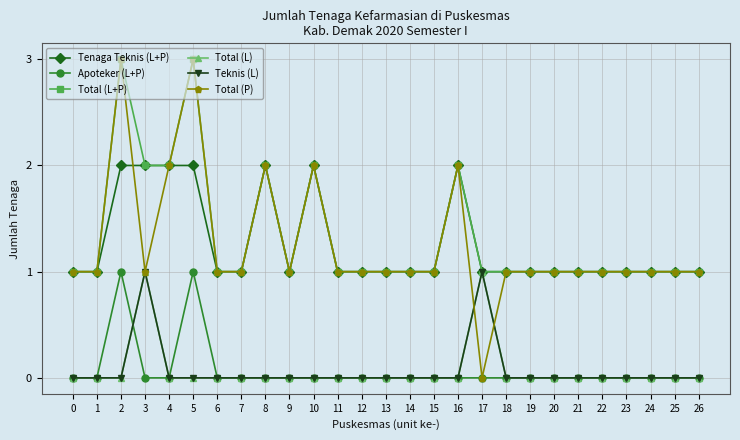

Which series has the largest range (max minus min)?

Total (P)